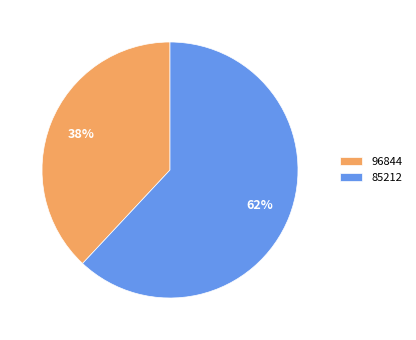

To the nearest percent, what percentage of the pie is 85212?

62%